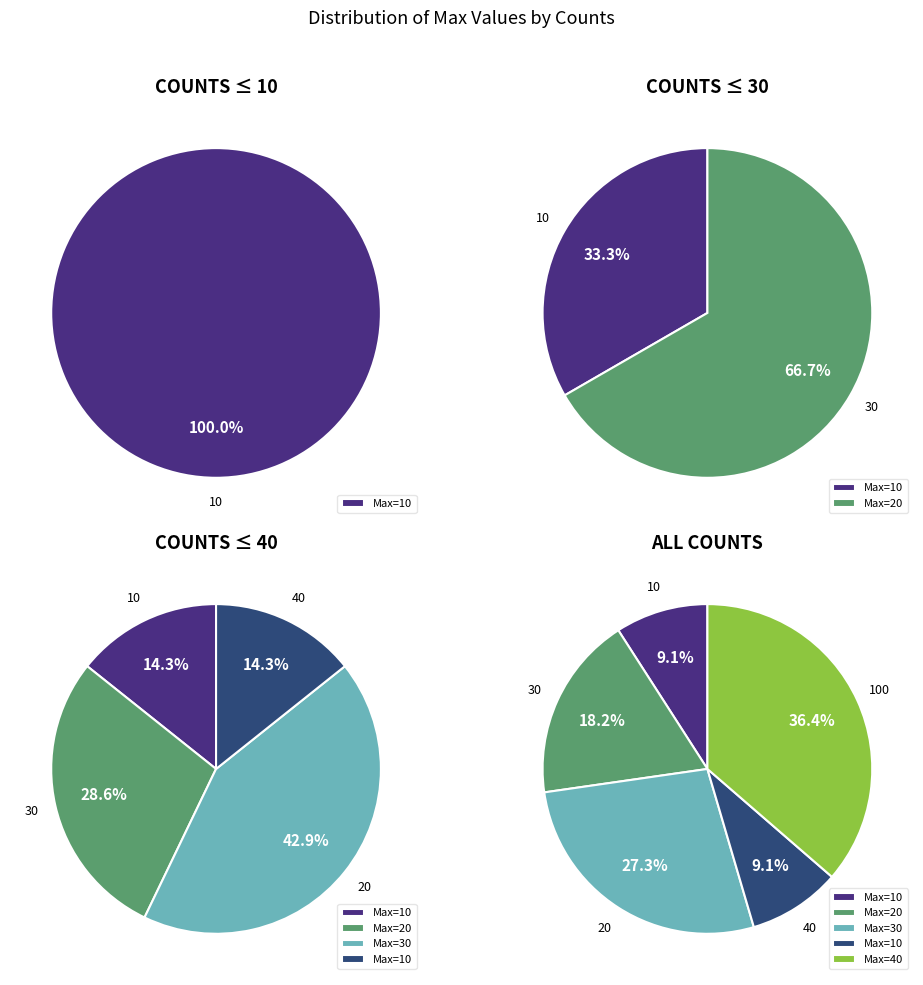

Rank the categories by value from lowest to highest.

10, 40, 30, 20, 100